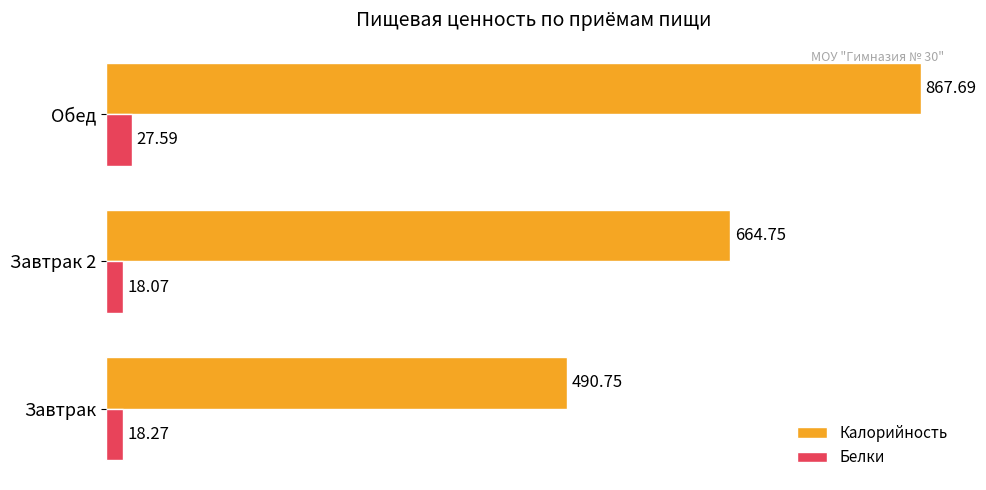

Is the value of Белки at Завтрак 2 greater than the value of Калорийность at Завтрак 2?

No